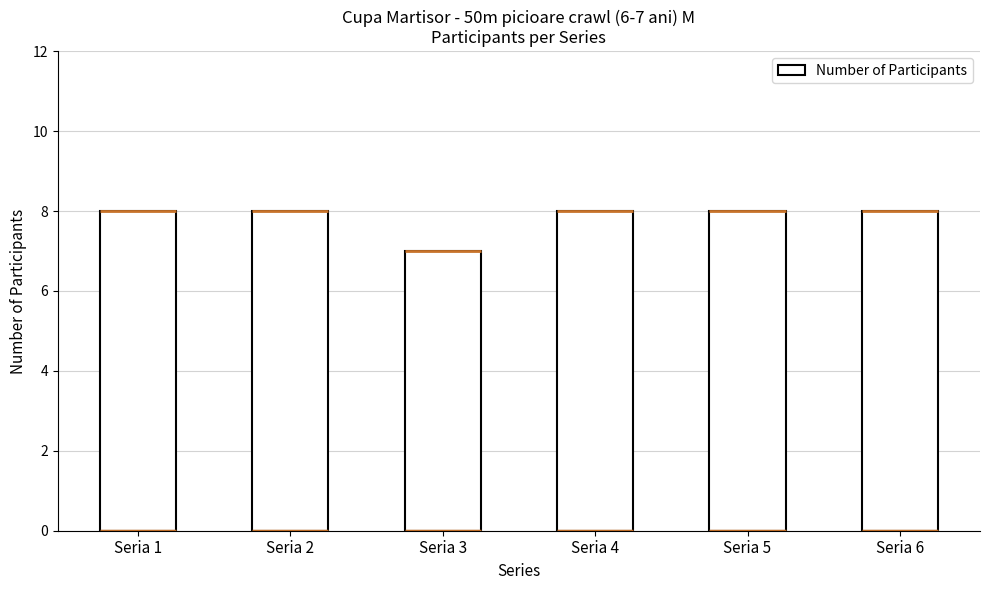

True or false: the data shows 4 at Seria 2.

False